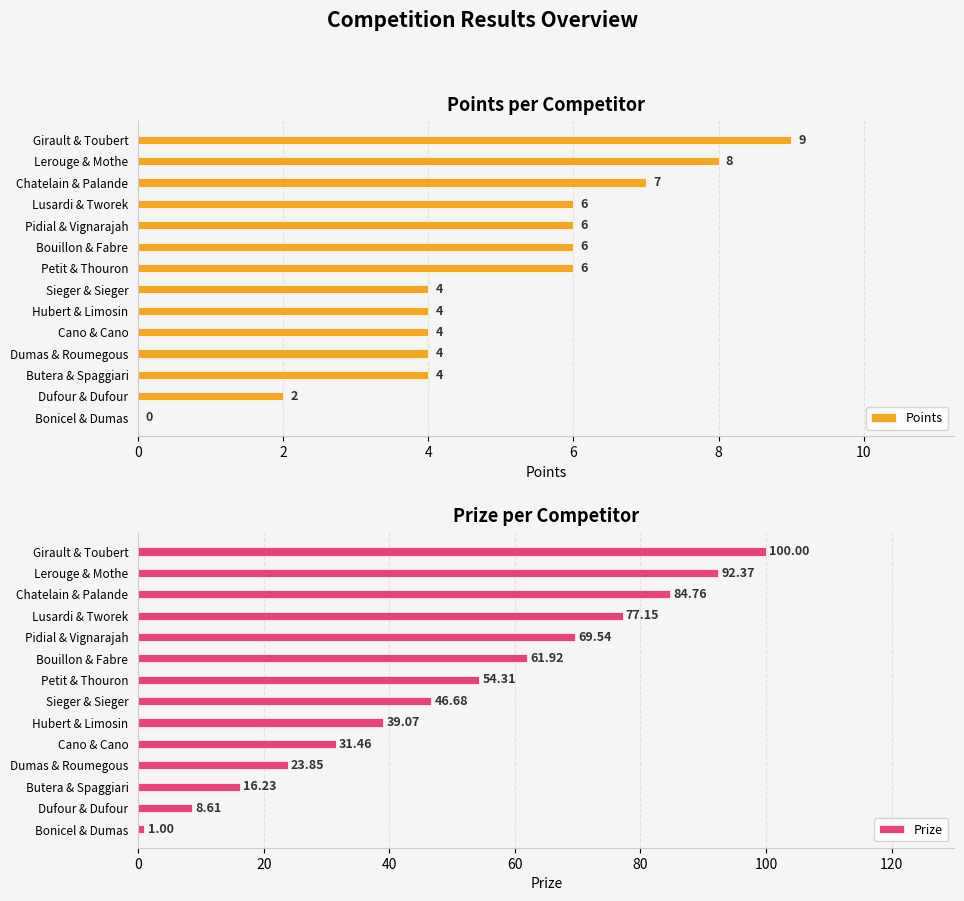

The value of Points at Petit & Thouron is 3.1. True or false?

False